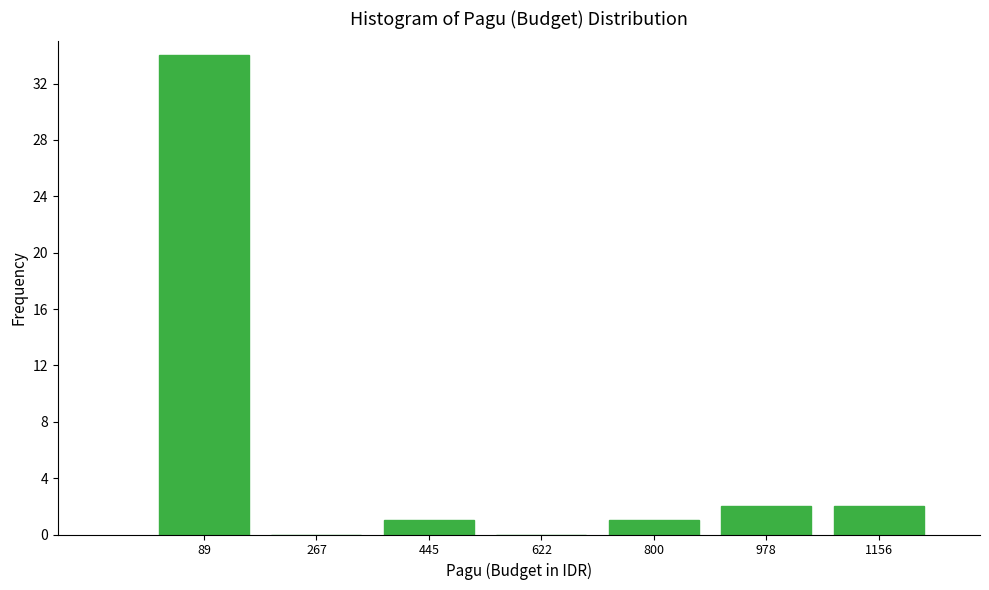

Which range on the x-axis has the tallest bar?

0 to 180